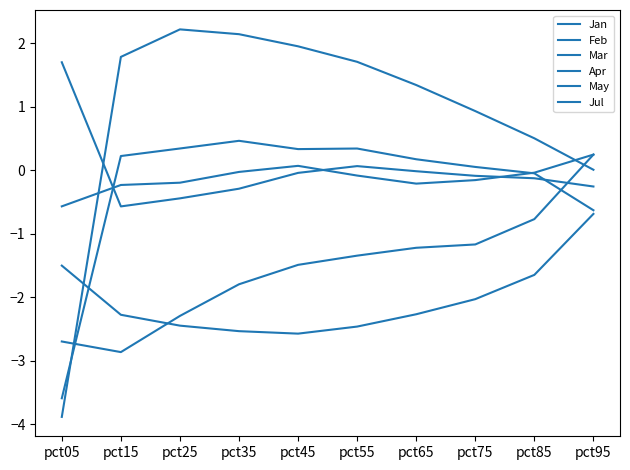

The Feb series shows -0.0 at pct65. True or false?

False